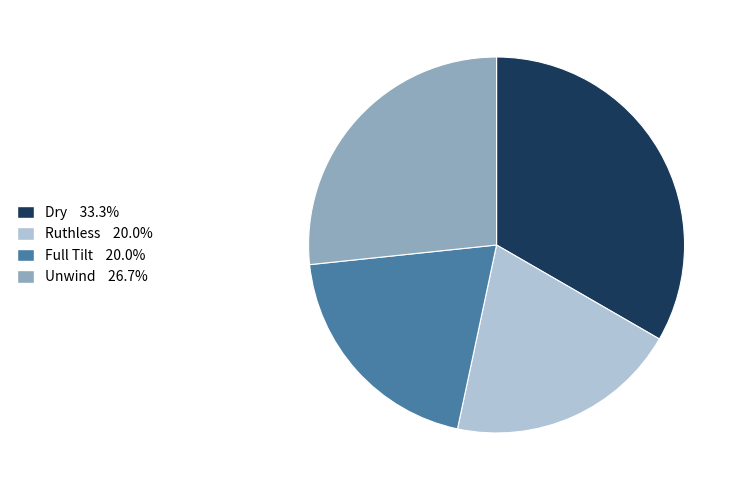

Does Full Tilt 20.0% represent more than half of the total?

No